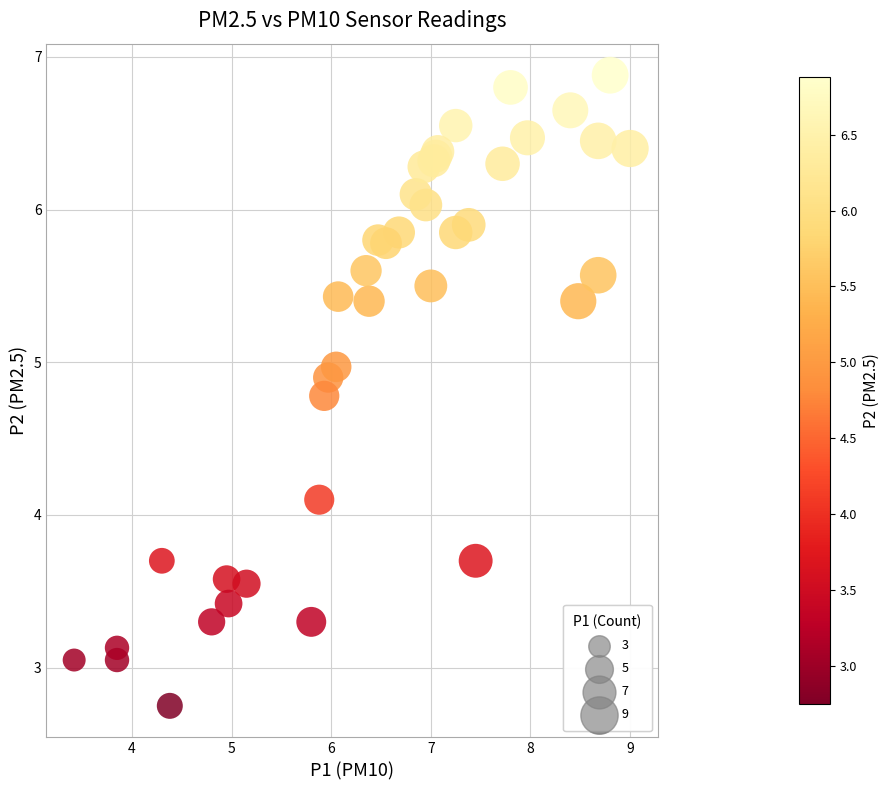

What Y value in the scatter plot is closest to 4?

4.1